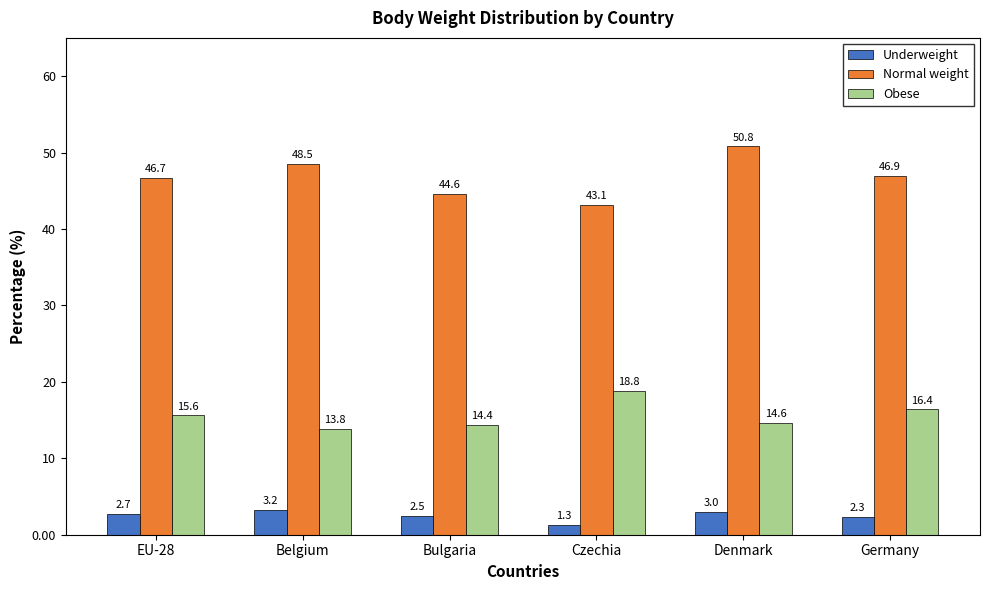

Which label corresponds to the largest value in the chart?

Denmark